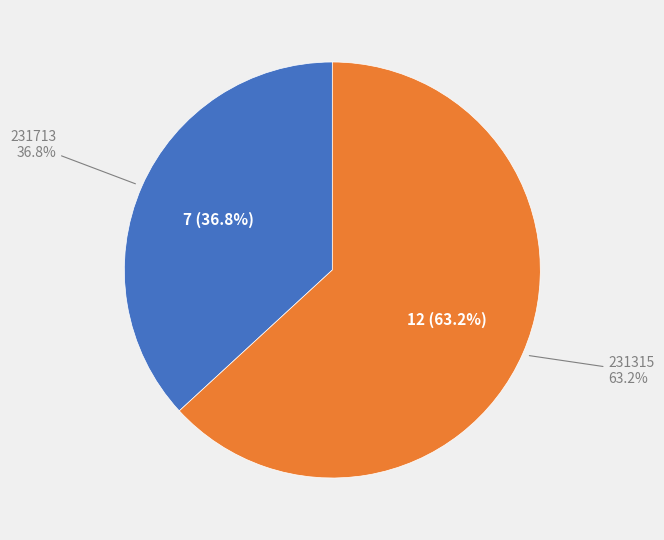

Which category has the biggest portion of the pie?

231315